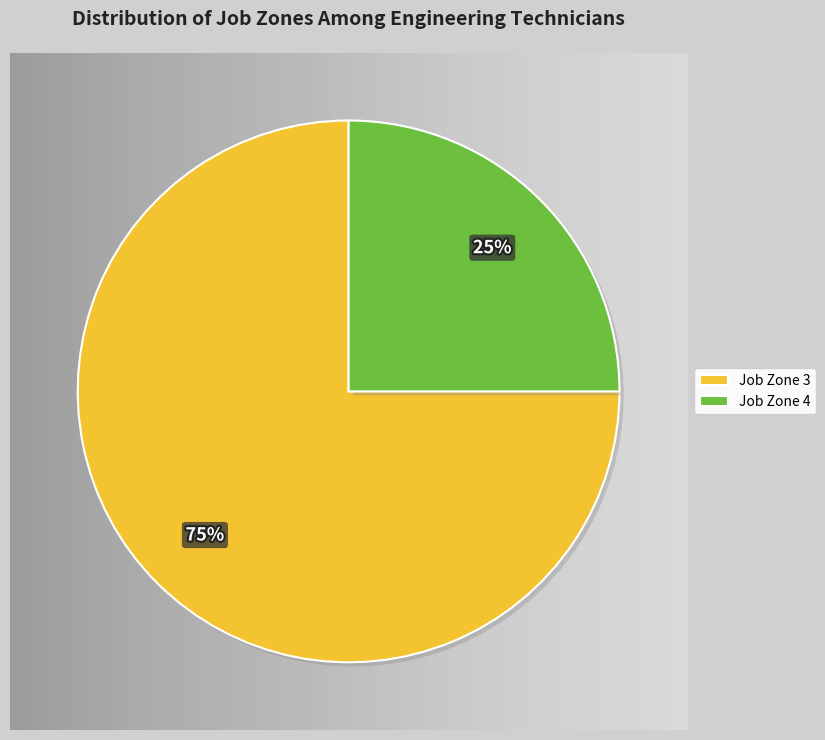

How many slices are in this pie chart?

2